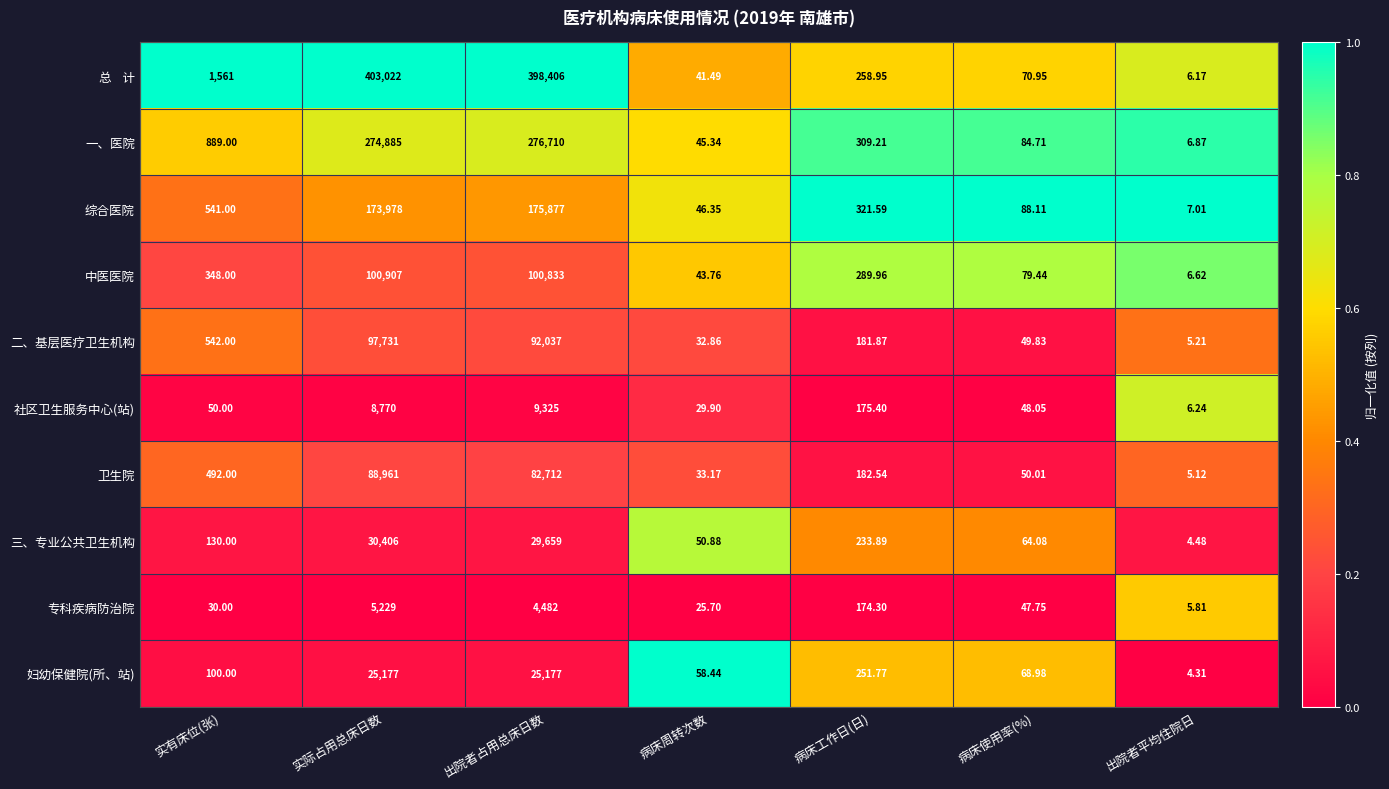

At which category is the sum across all series the highest?

实际占用总床日数